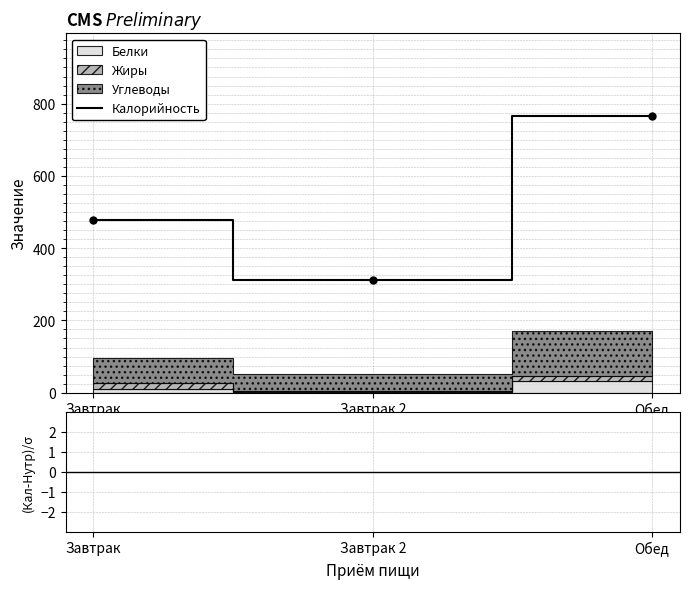

Which series changed the most between Завтрак and Завтрак 2?

Калорийность